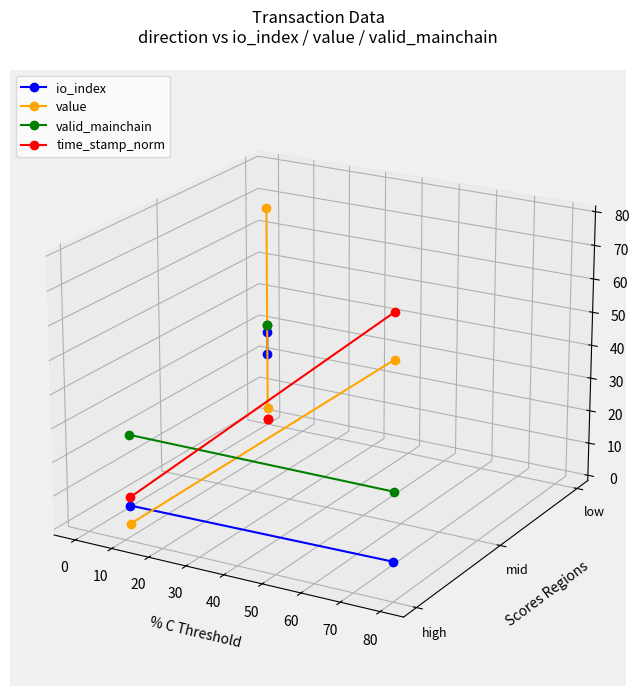

What are all the series names shown in the legend?

io_index, value, valid_mainchain, time_stamp_norm